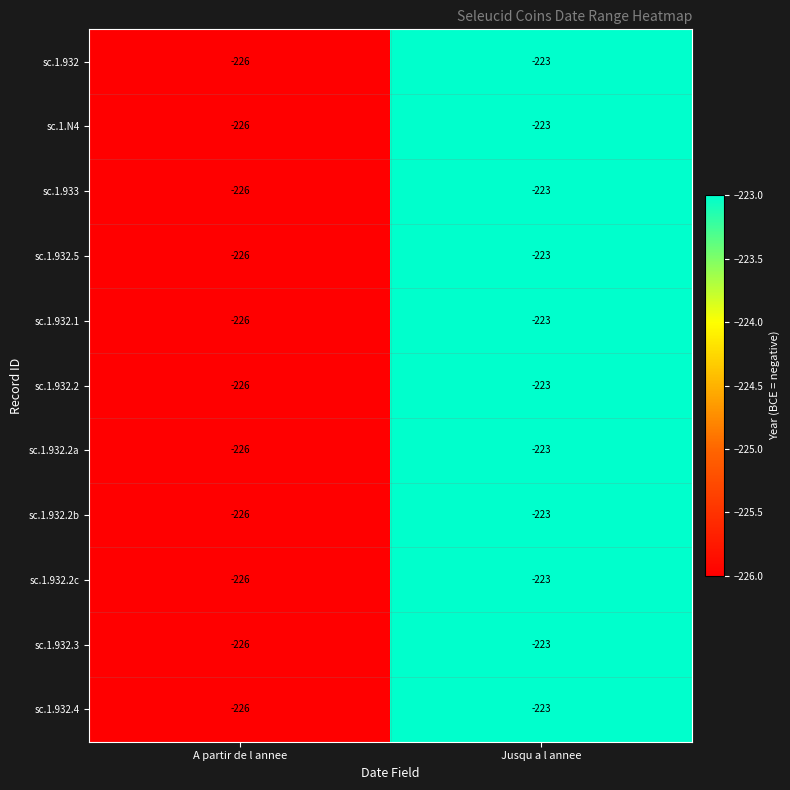

True or false: sc.1.932 has a value of -153 at Jusqu a l annee.

False